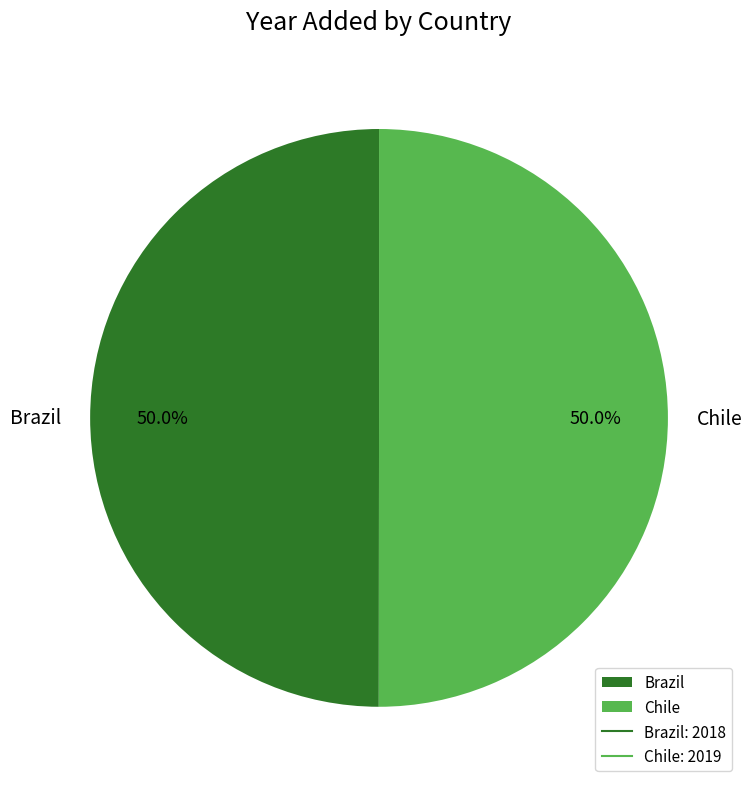

How much of the chart is everything except Chile?

50.0%